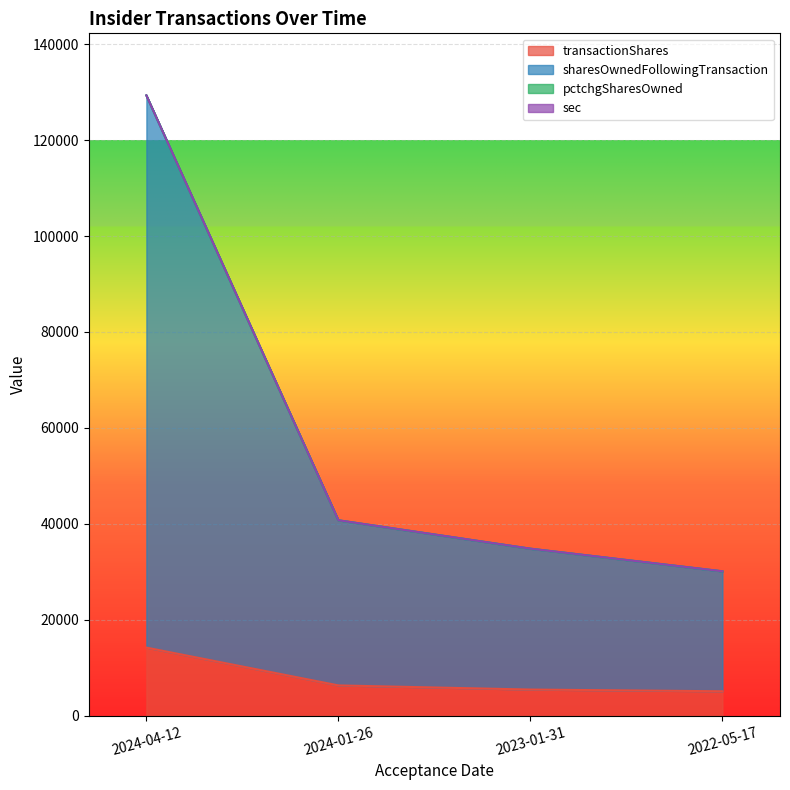

What is the minimum value for sharesOwnedFollowingTransaction?

30103